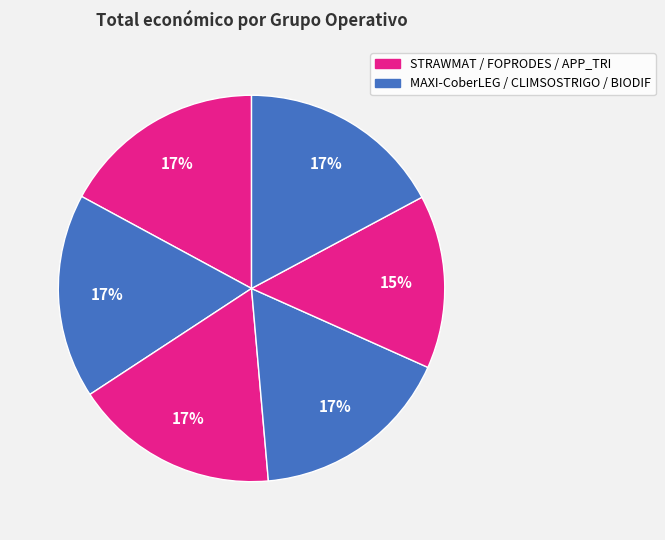

How many slices are in this pie chart?

6